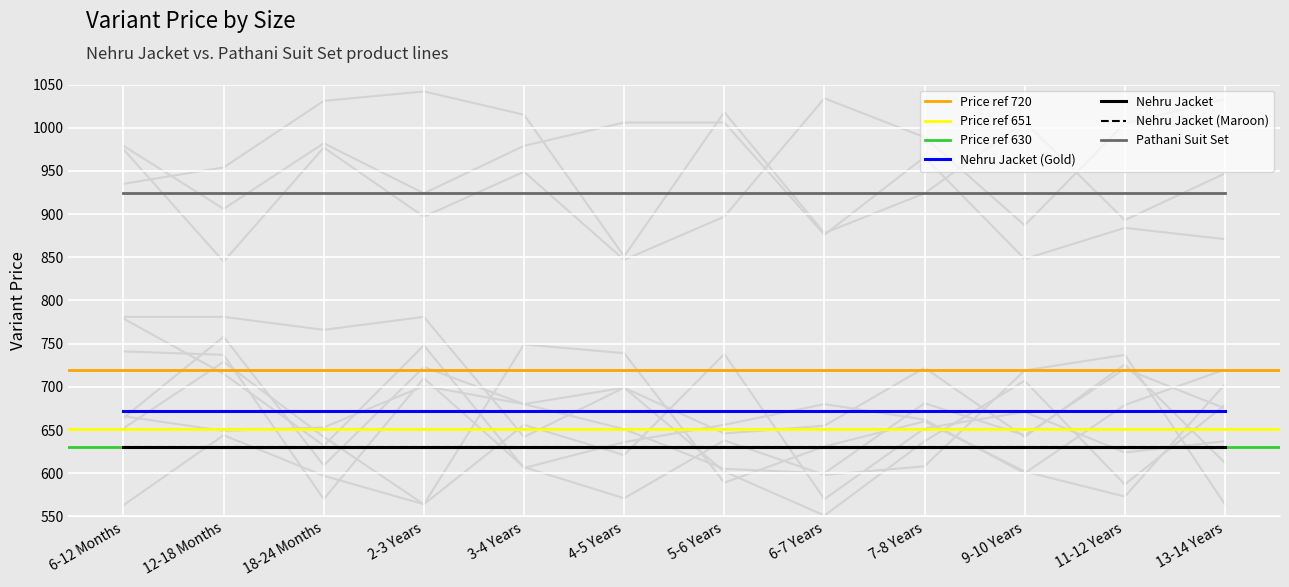

True or false: Pathani Suit Set has a value of 329 at 4-5 Years.

False